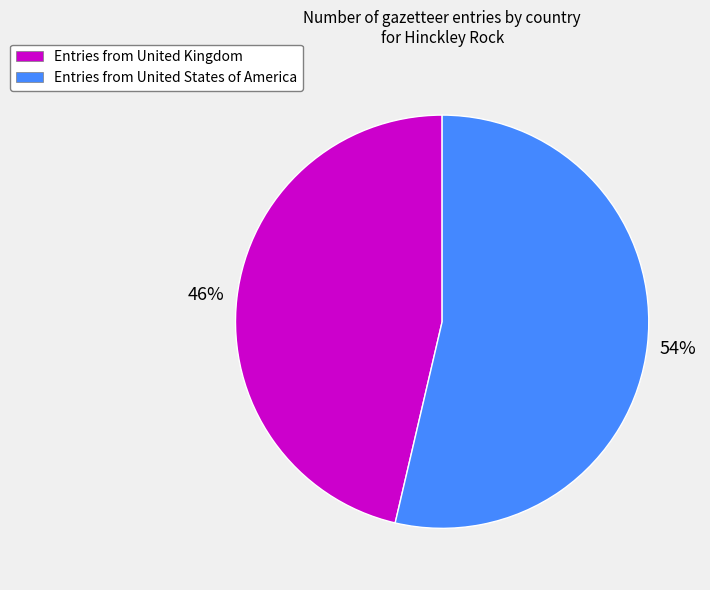

Rank the categories by value from highest to lowest.

Entries from United States of America, Entries from United Kingdom